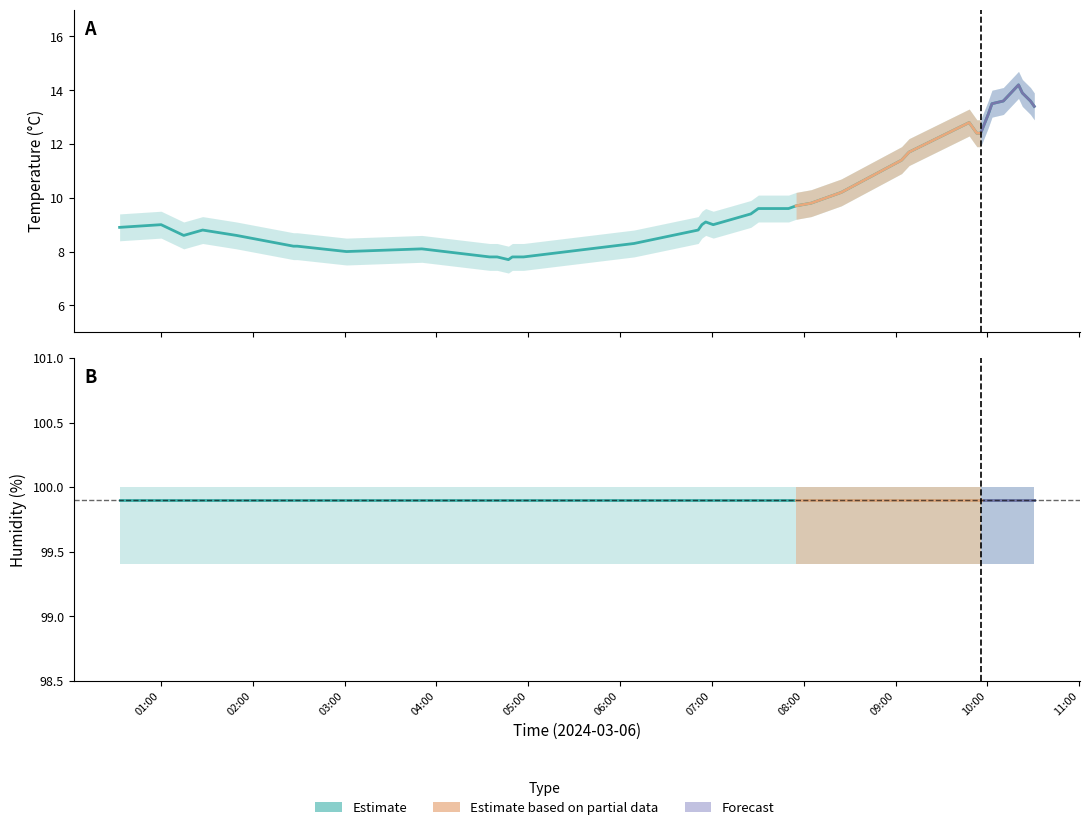

Which has a higher value, 04:39 or 10:10?

10:10